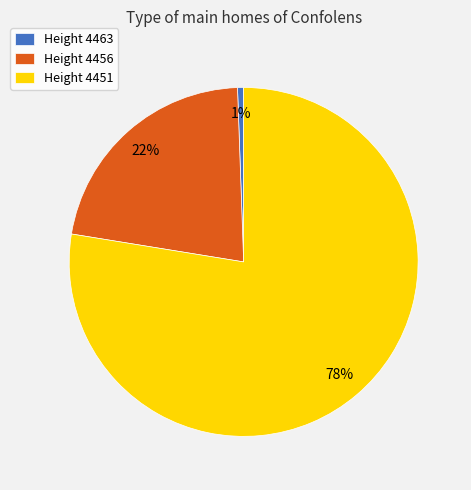

Which category has the smallest portion of the pie?

Height 4463